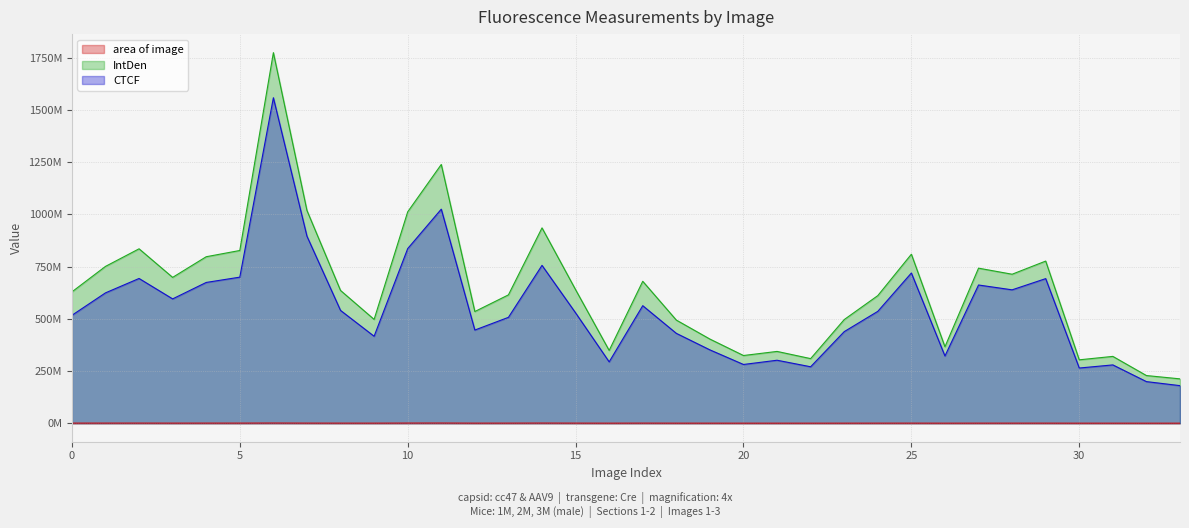

True or false: CTCF has a value of 1143788154 at 28.

False